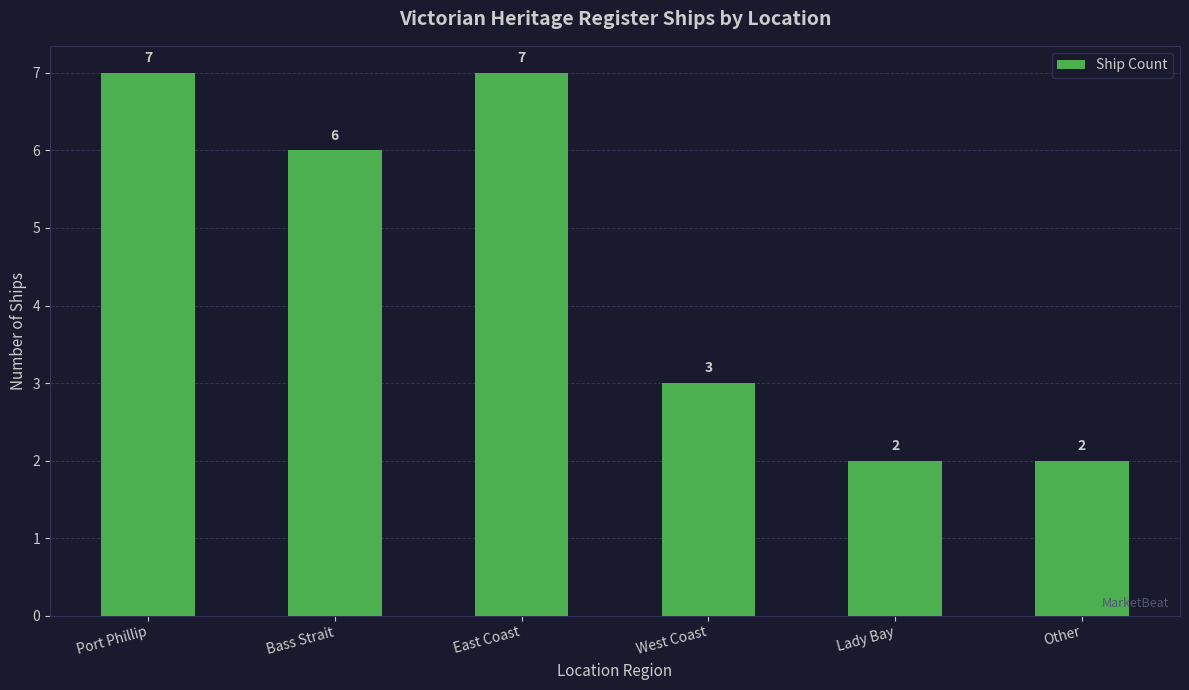

What is the label of the 1st bar from the right?

Other